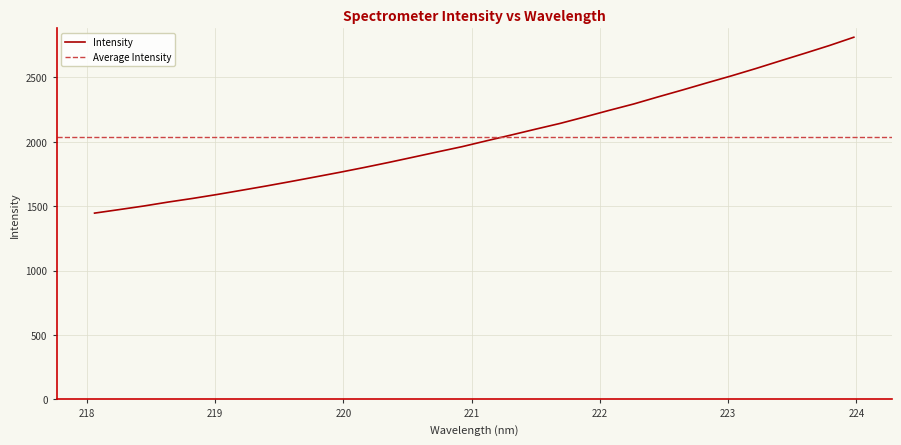

What value does the data have at 223.408?

2627.1